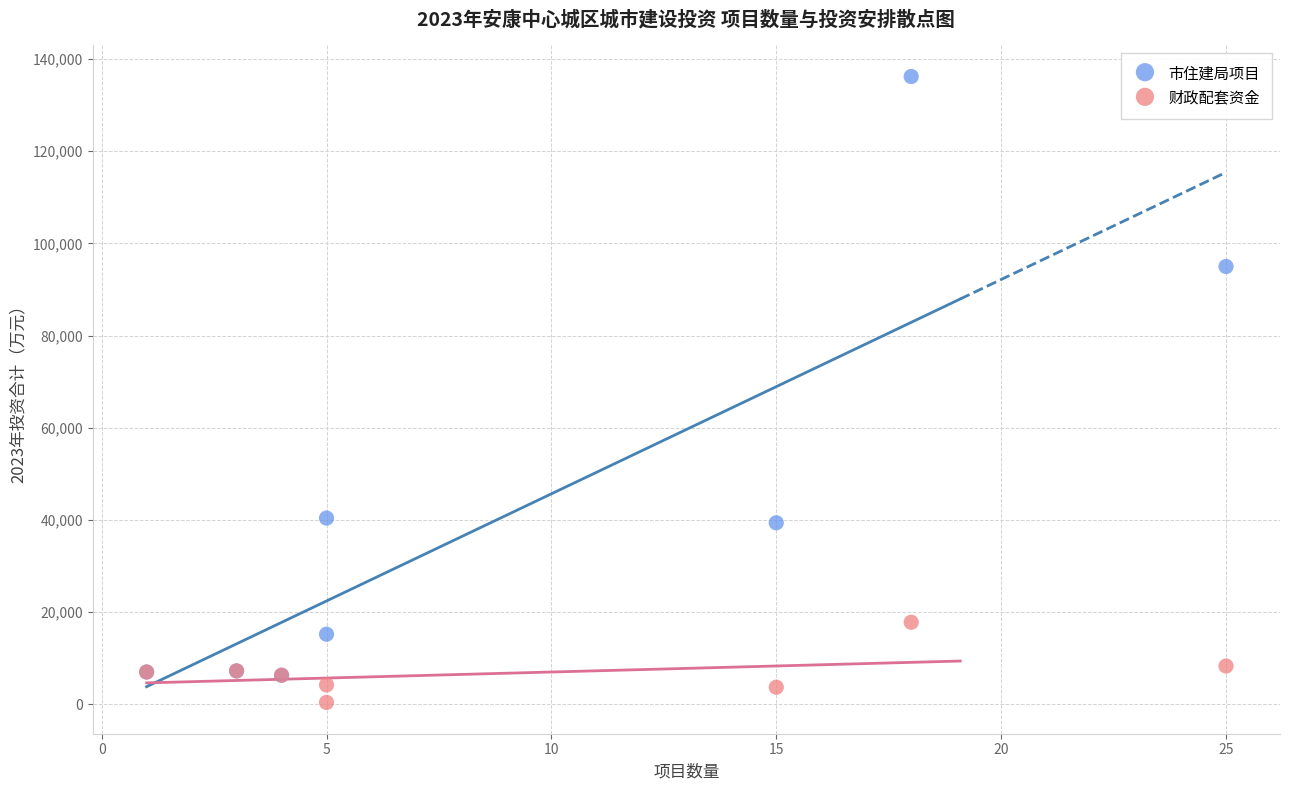

In the 市住建局项目 series, what Y value is closest to 71251?

94981